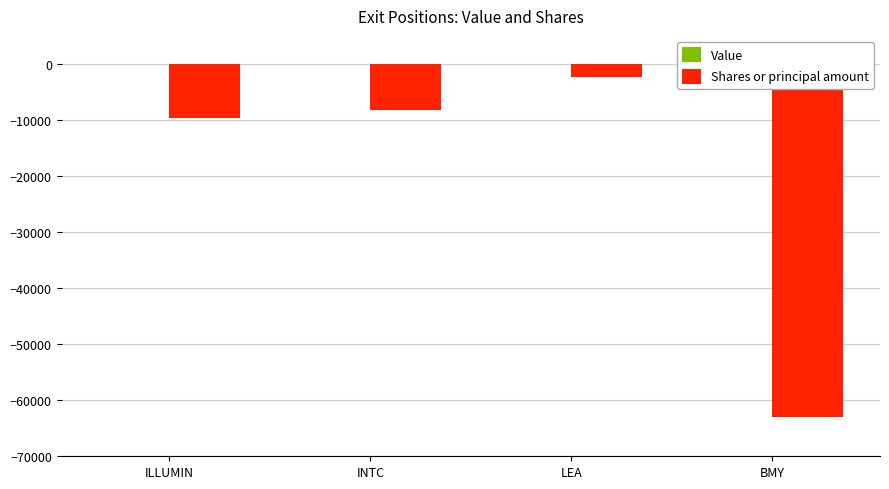

Which has a higher value, LEA or INTC?

LEA